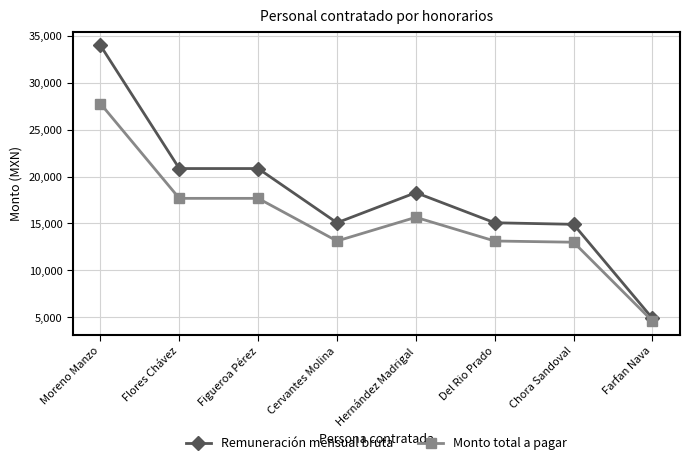

Count the number of data series in this chart.

2